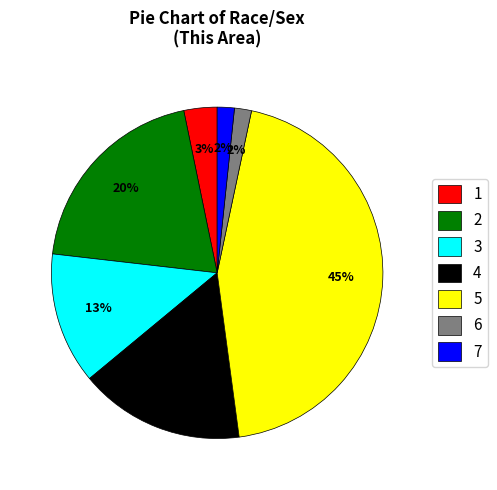

True or false: 6 accounts for 2% of the total.

True